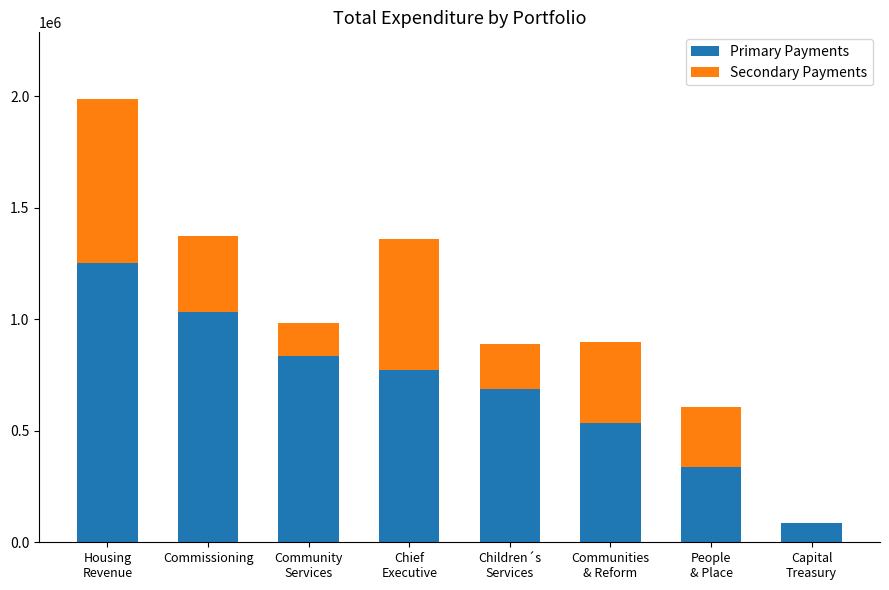

What is the maximum value for Primary Payments?

1249645.5